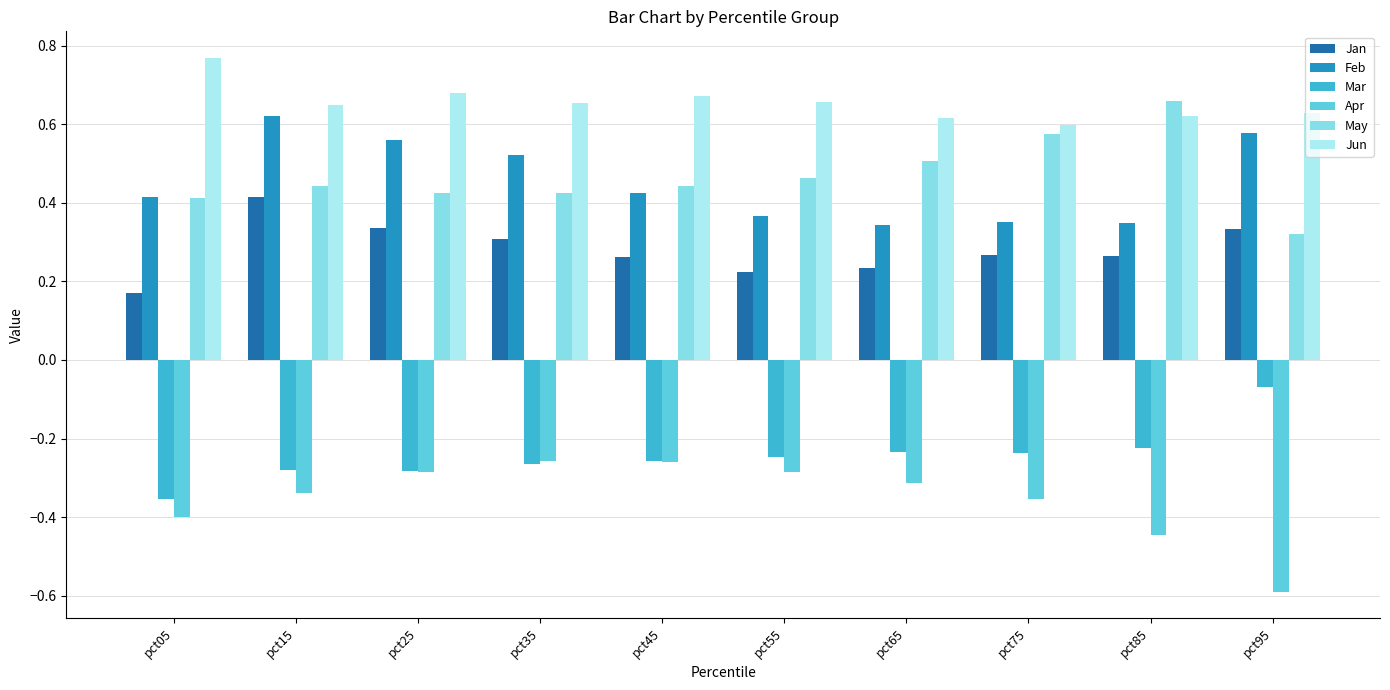

How many groups of bars are there?

10